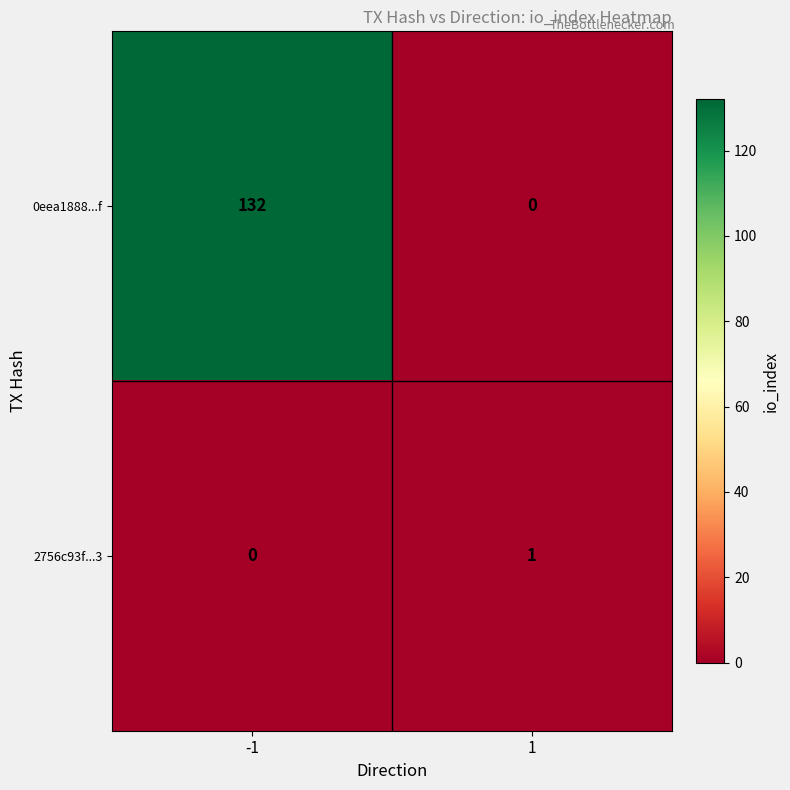

Is it true that 2756c93f...3 equals 1 at 1?

True